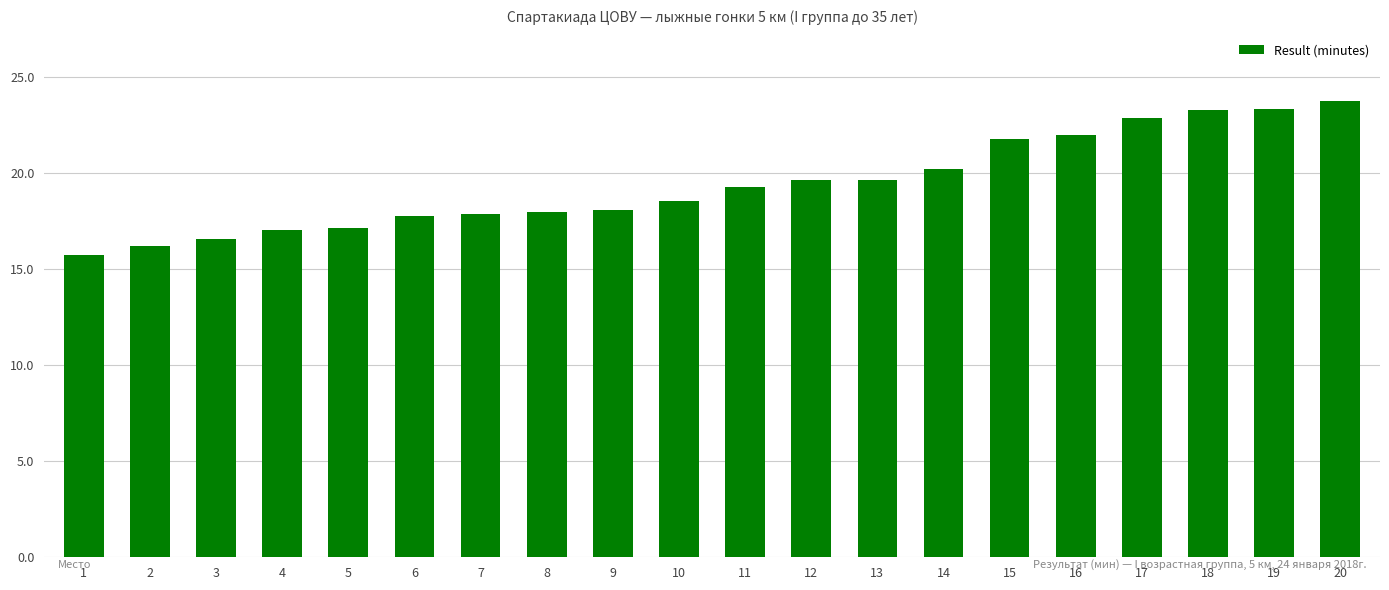

True or false: the data shows 19.6 at 12.

True